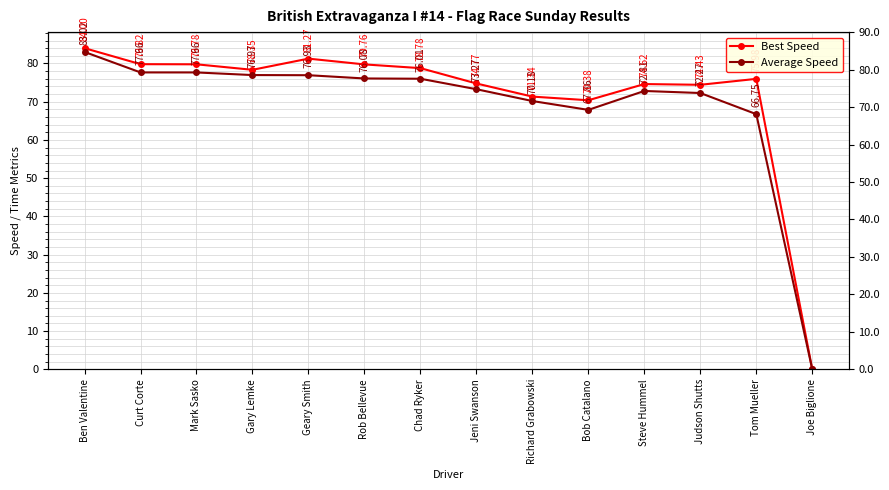

Which series has the largest total across all categories?

Best Speed